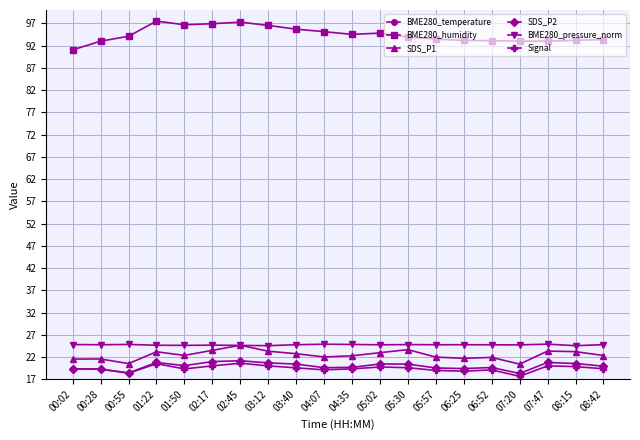

Which series has the widest spread of values?

BME280_humidity